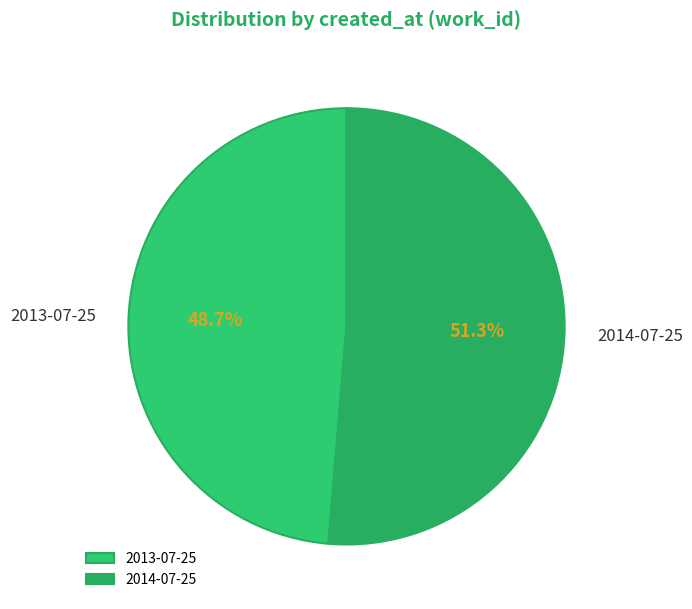

How much of the chart is everything except 2013-07-25?

51.3%